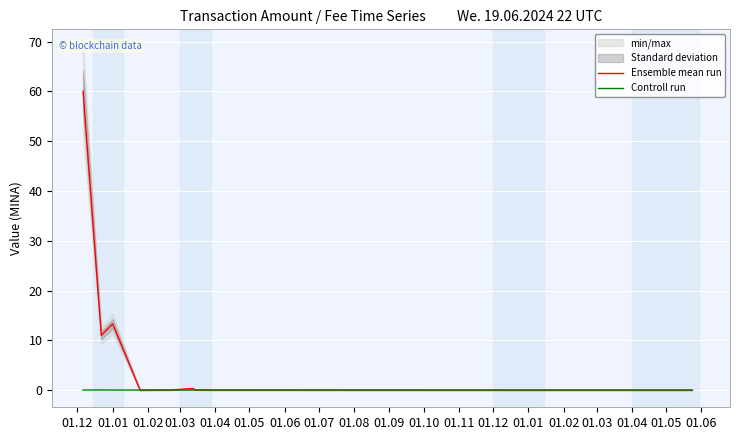

Which series ends up on top after the final intersection of Ensemble mean run and Controll run?

Controll run